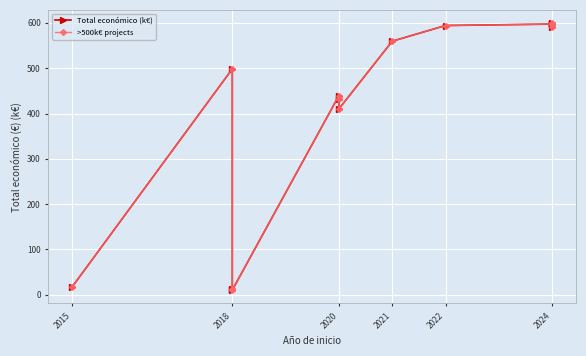

Does the chart display data point markers on the line(s)?

Yes